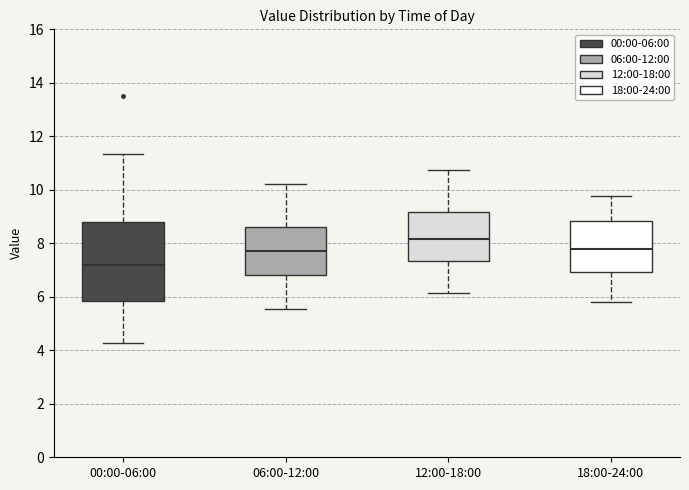

Reading left to right, read every box against the y-axis: the position of its median line, the range the box covers, and the ends of its whiskers. The values are not printed on the chart, so give them approximately, as read against the axis.

00:00-06:00: median 7.2, box 5.8 to 8.8, whiskers 4.2 to 11.4
06:00-12:00: median 7.8, box 6.8 to 8.6, whiskers 5.6 to 10.2
12:00-18:00: median 8.2, box 7.4 to 9.2, whiskers 6.2 to 10.8
18:00-24:00: median 7.8, box 7.0 to 8.8, whiskers 5.8 to 9.8